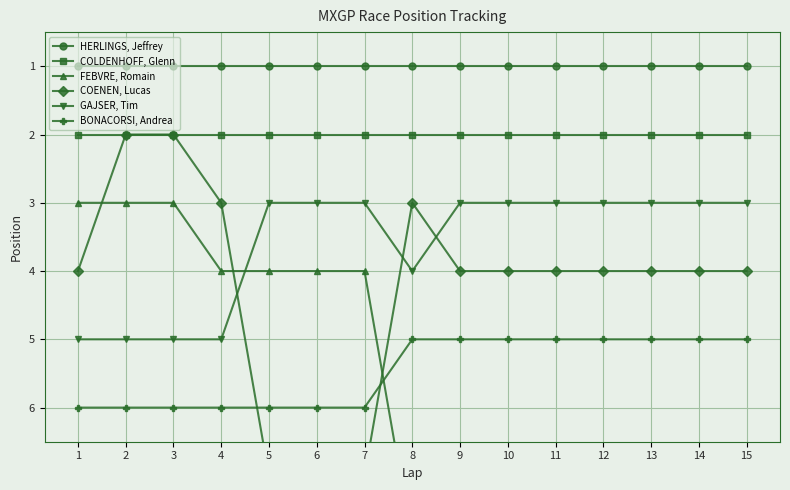

How many data points does each series have?

15